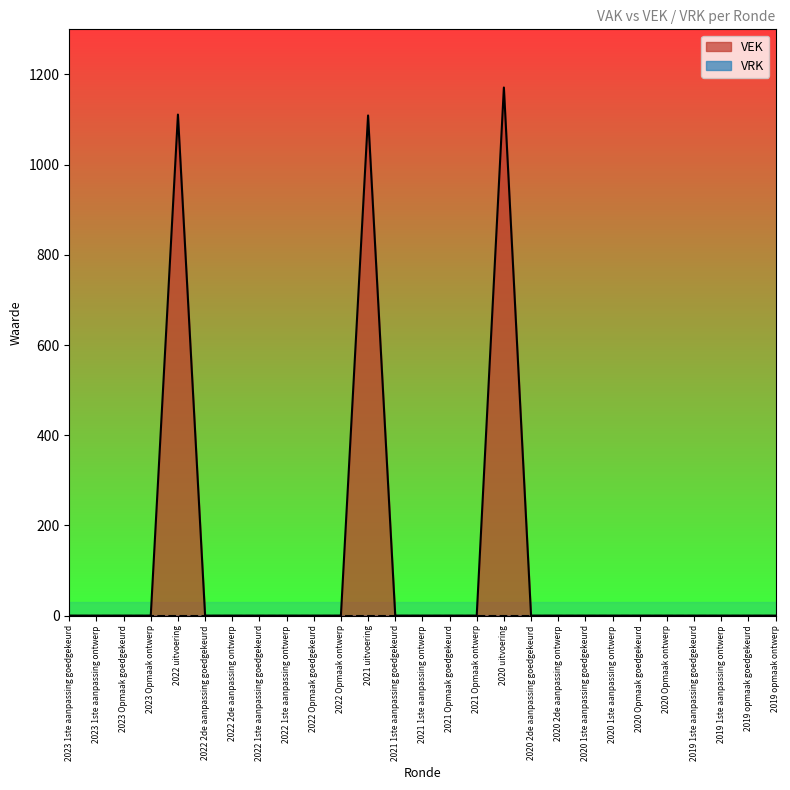

What is the difference between the maximum and minimum values?

1171